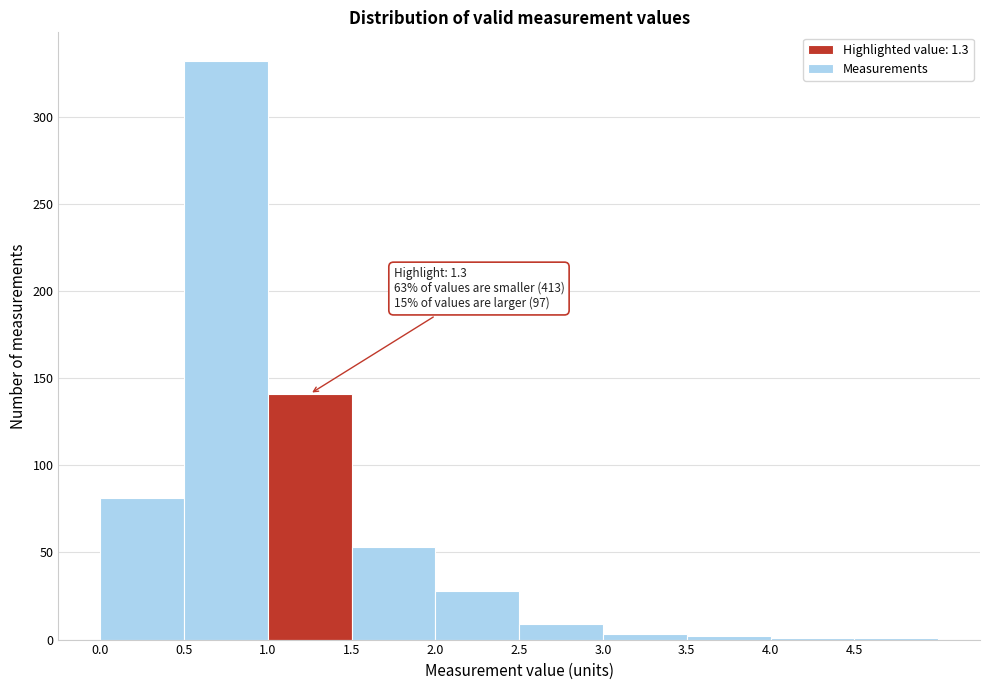

Which range on the x-axis has the tallest bar?

0.5 to 1.0